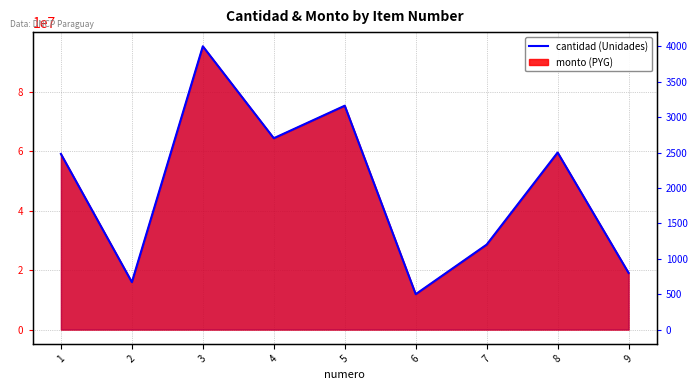

What is the change in value from 3 to 6?

-3500